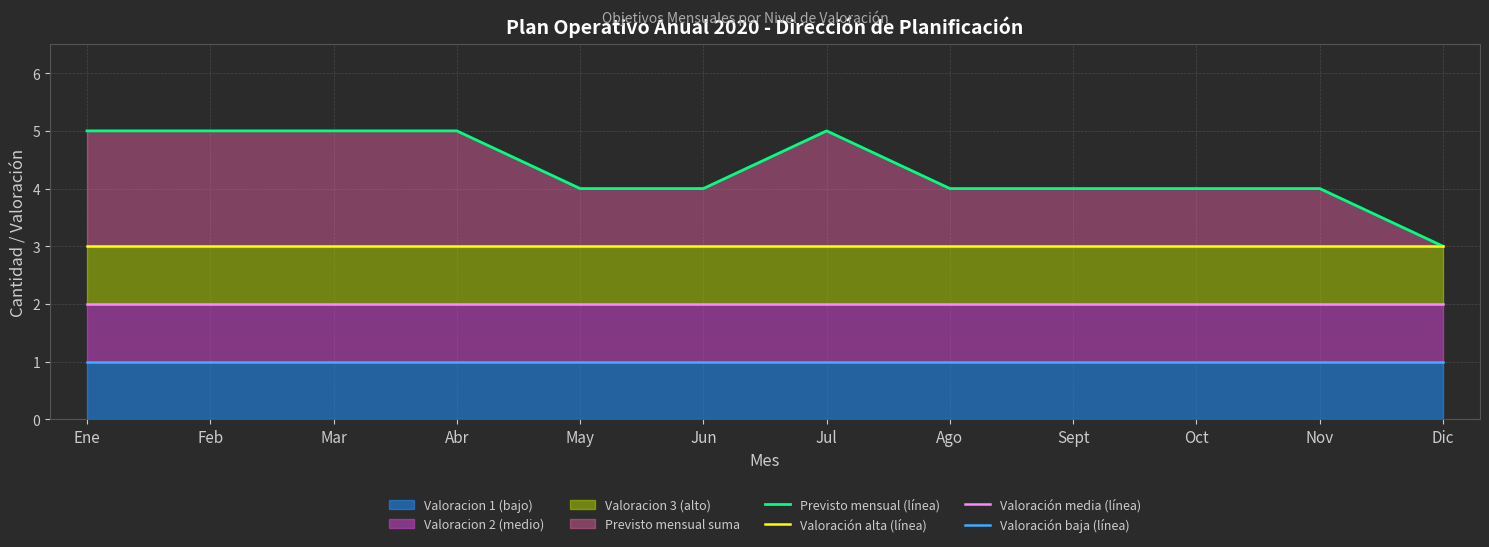

True or false: Valoración baja (línea) and Previsto mensual (línea) cross at least once.

False